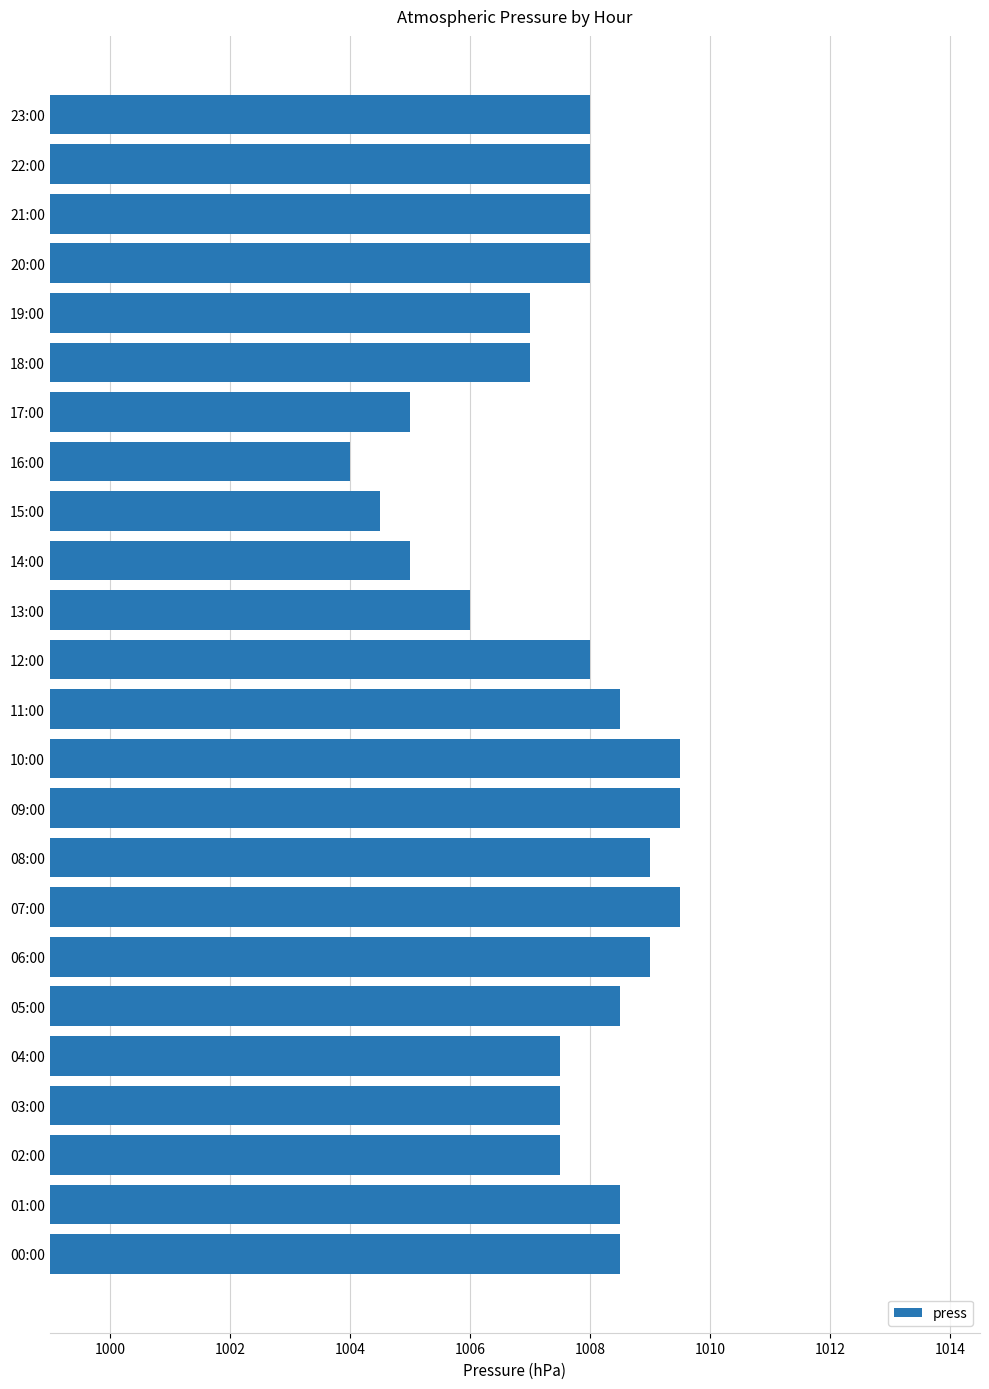

Reading bottom to top, list all the values displayed in this chart.

00:00=1008.5	01:00=1008.5	02:00=1007.5	03:00=1007.5	04:00=1007.5	05:00=1008.5	06:00=1009.0	07:00=1009.5	08:00=1009.0	09:00=1009.5	10:00=1009.5	11:00=1008.5	12:00=1008.0	13:00=1006.0	14:00=1005.0	15:00=1004.5	16:00=1004.0	17:00=1005.0	18:00=1007.0	19:00=1007.0	20:00=1008.0	21:00=1008.0	22:00=1008.0	23:00=1008.0